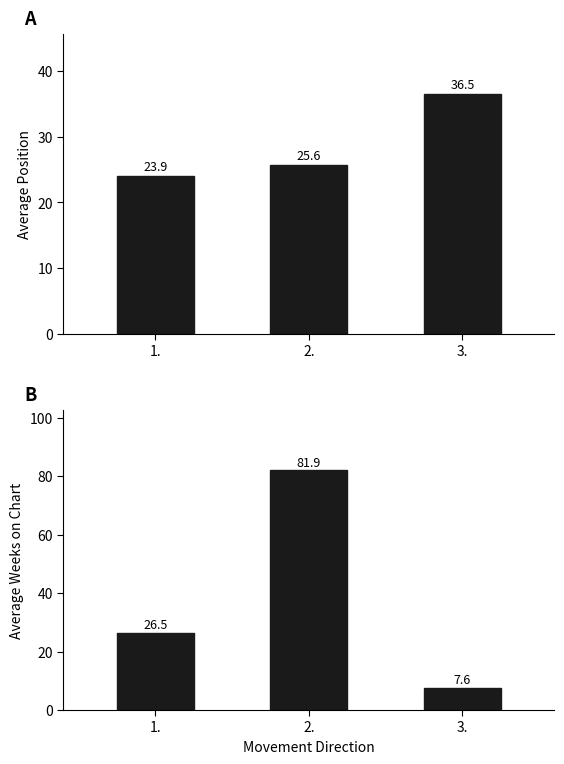

Reading right to left, what are all the values shown in this chart?

avg_position: 36.5	25.6	23.9
avg_weeks: 7.6	81.9	26.5